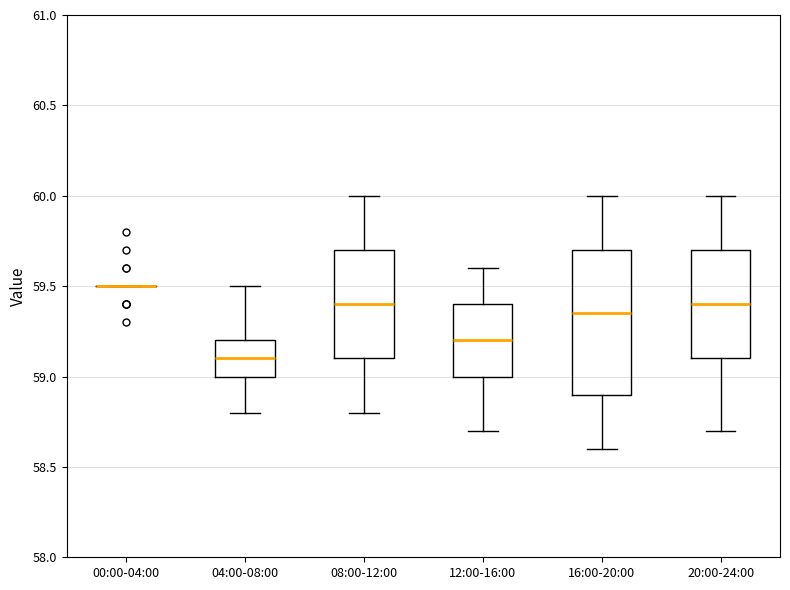

Reading left to right, read every box against the y-axis: the position of its median line, the range the box covers, and the ends of its whiskers. The values are not printed on the chart, so give them approximately, as read against the axis.

00:00-04:00: box collapsed to a line at 59.50, whiskers 59.50 to 59.50
04:00-08:00: median 59.10, box 59.00 to 59.20, whiskers 58.80 to 59.50
08:00-12:00: median 59.40, box 59.10 to 59.70, whiskers 58.80 to 60.00
12:00-16:00: median 59.20, box 59.00 to 59.40, whiskers 58.70 to 59.60
16:00-20:00: median 59.35, box 58.90 to 59.70, whiskers 58.60 to 60.00
20:00-24:00: median 59.40, box 59.10 to 59.70, whiskers 58.70 to 60.00